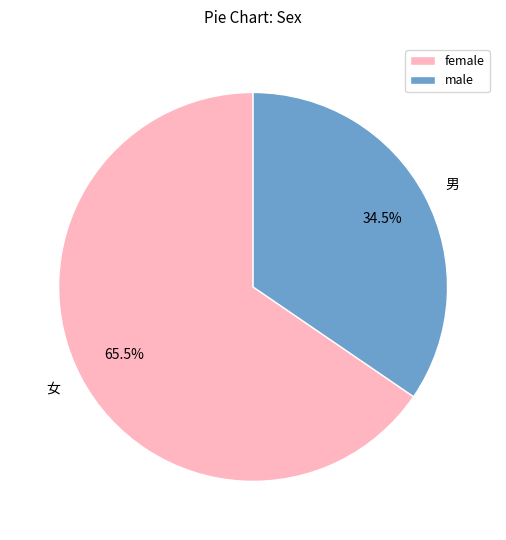

True or false: 女 accounts for 78% of the total.

False